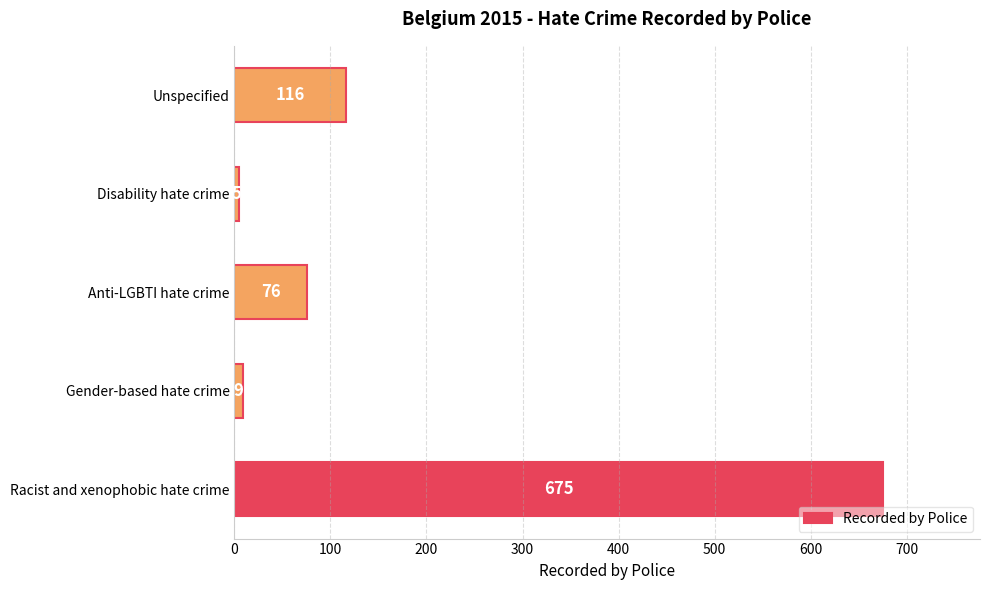

Is it true that the value at Anti-LGBTI hate crime is 76?

True